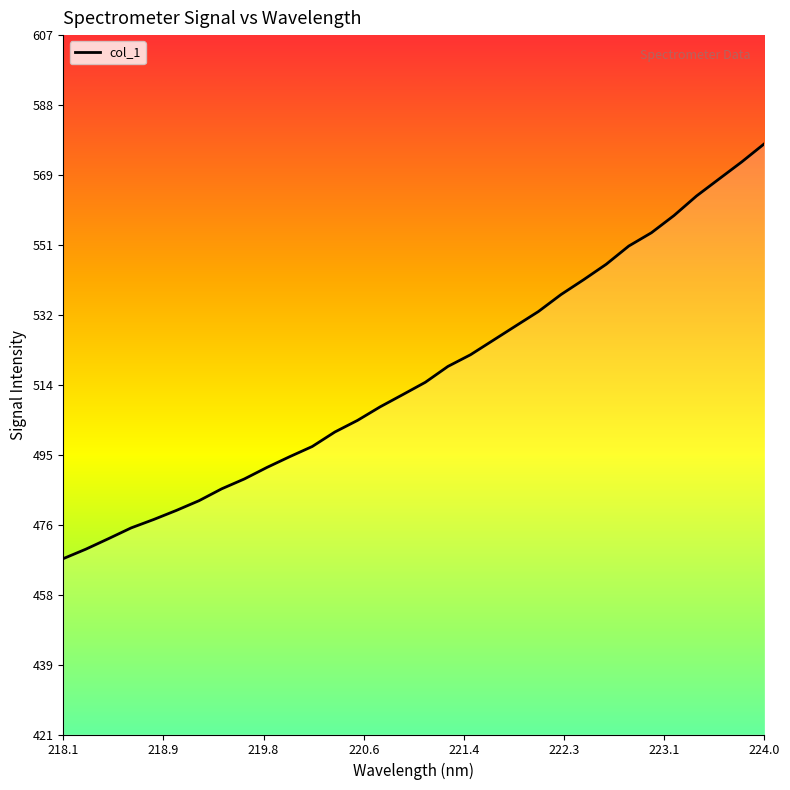

What is the difference between the maximum and minimum values?

110.3